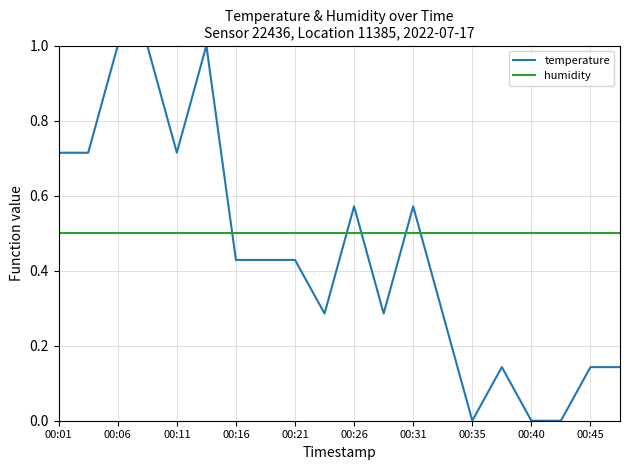

How many lines are shown in the chart?

2